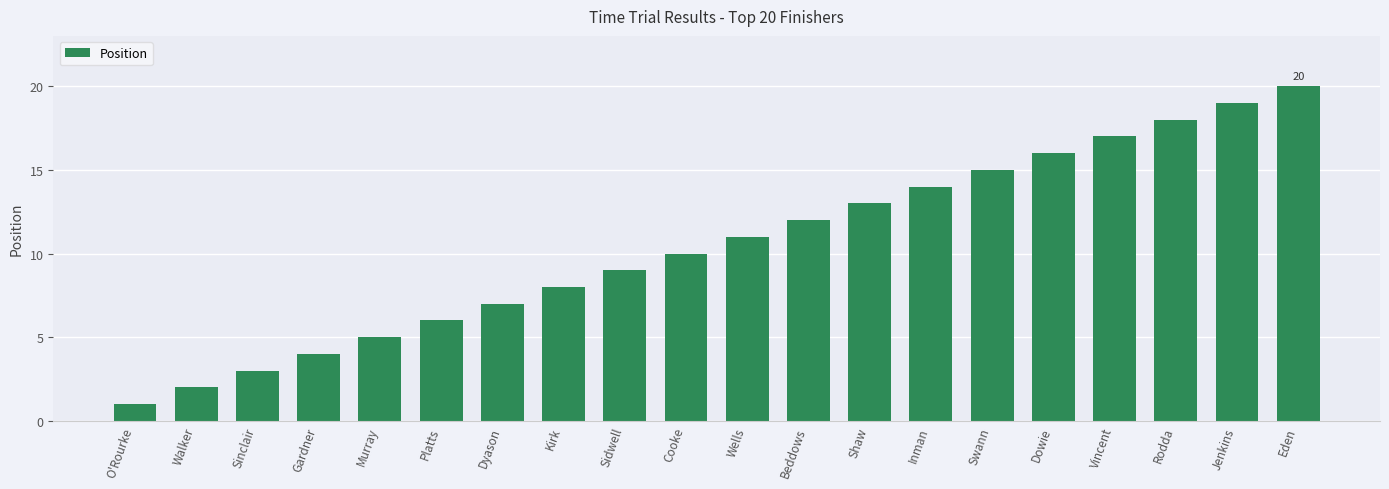

Approximately how many times larger is the value at Wells compared to Vincent?

0.6